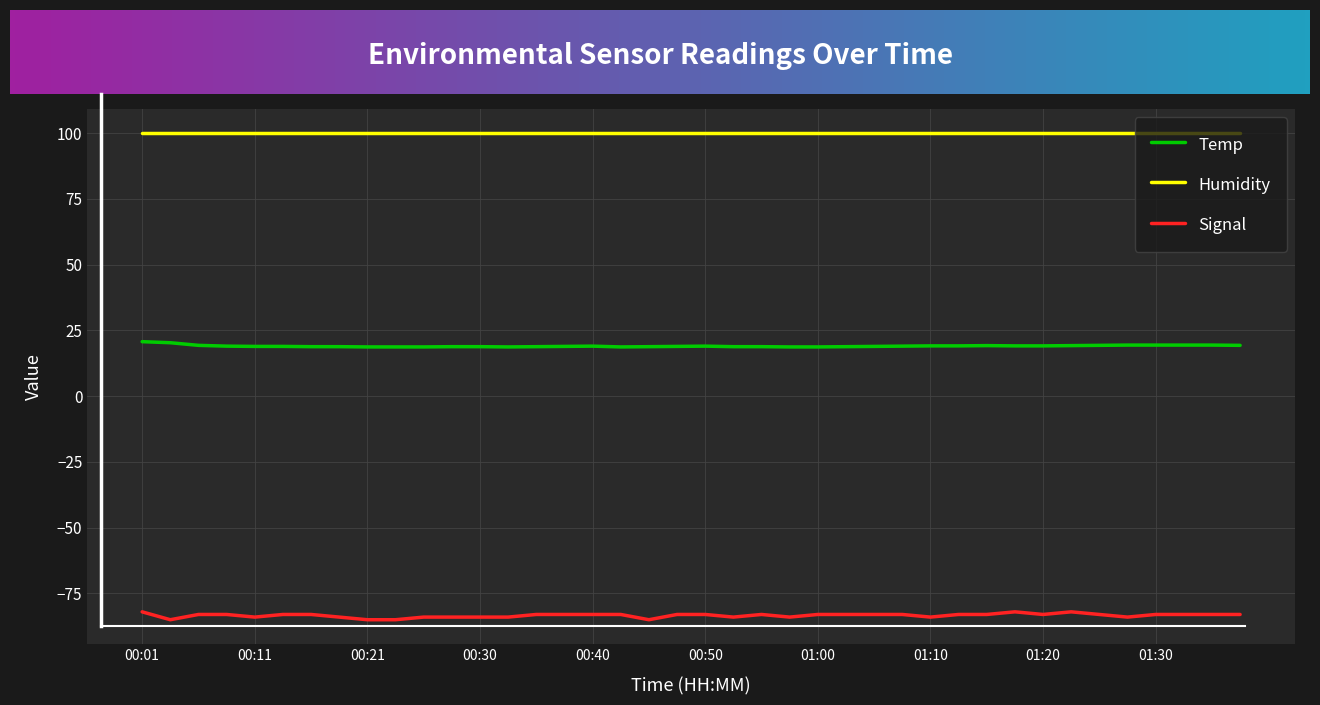

Is this an area chart (filled region under the line)?

No